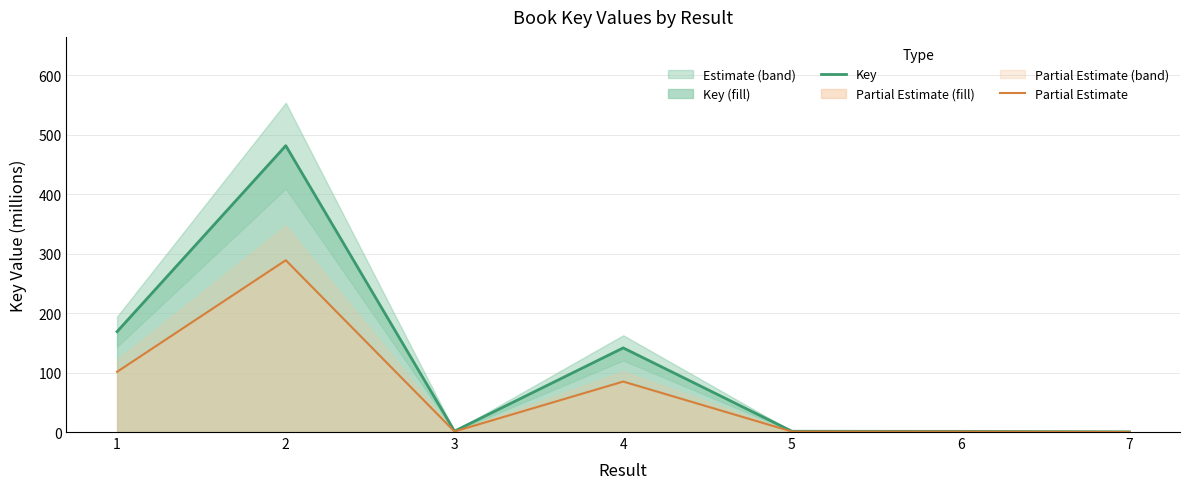

Rank the series by their maximum value, from lowest to highest.

Partial Estimate, Key